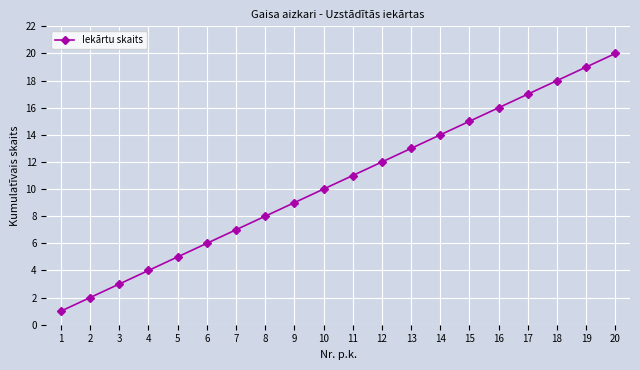

Reading left to right, extract all data points from this chart.

1	2	3	4	5	6	7	8	9	10	11	12	13	14	15	16	17	18	19	20